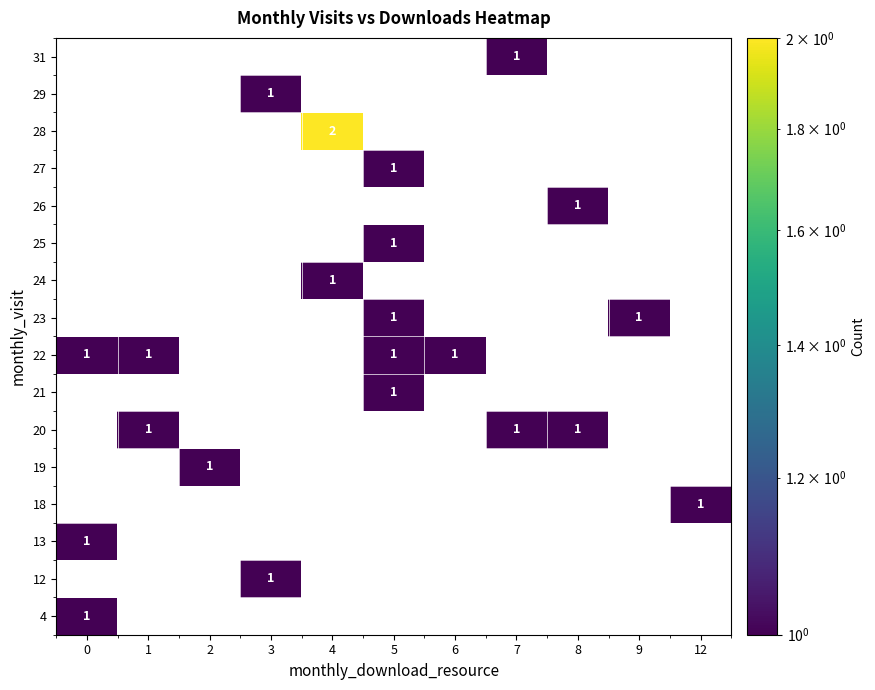

How many positive values does the row_9 series have?

1